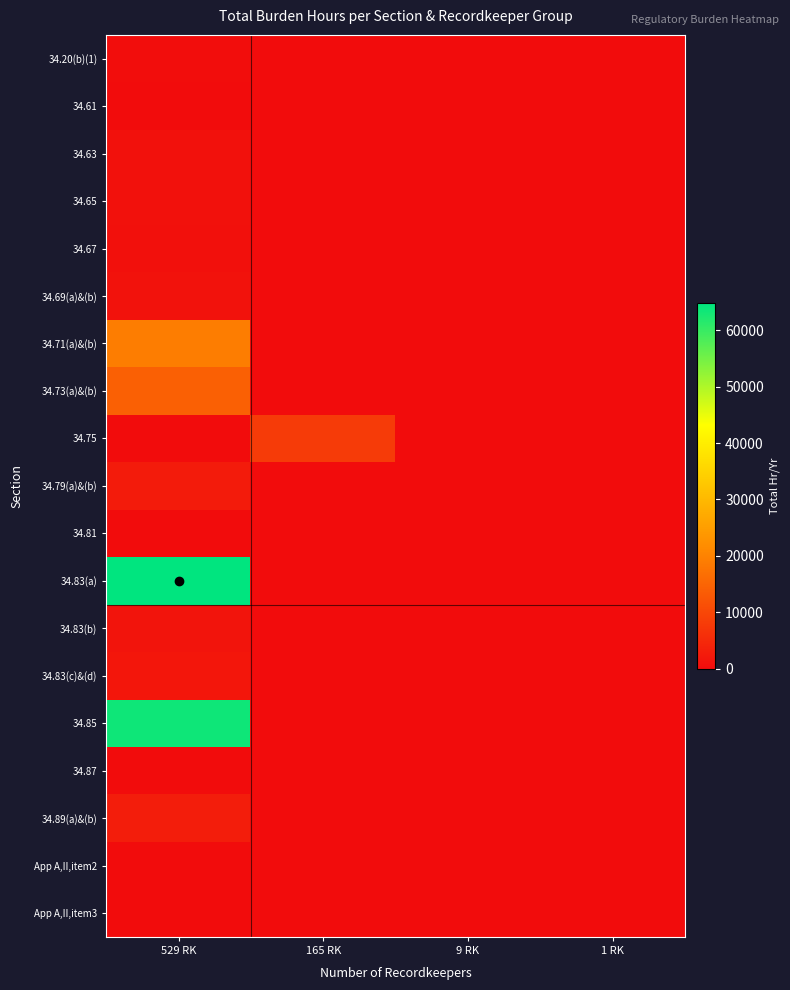

What is the spread (max minus min) of values at 529 RK?

64802.5